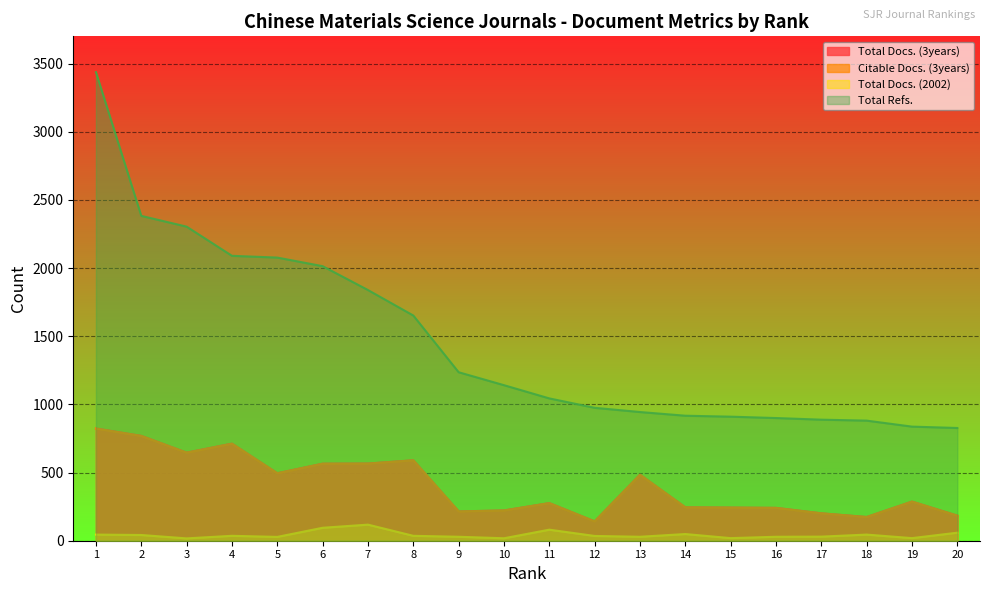

What is the value of the Total Docs. (3years) point at the 17th from the left?

201